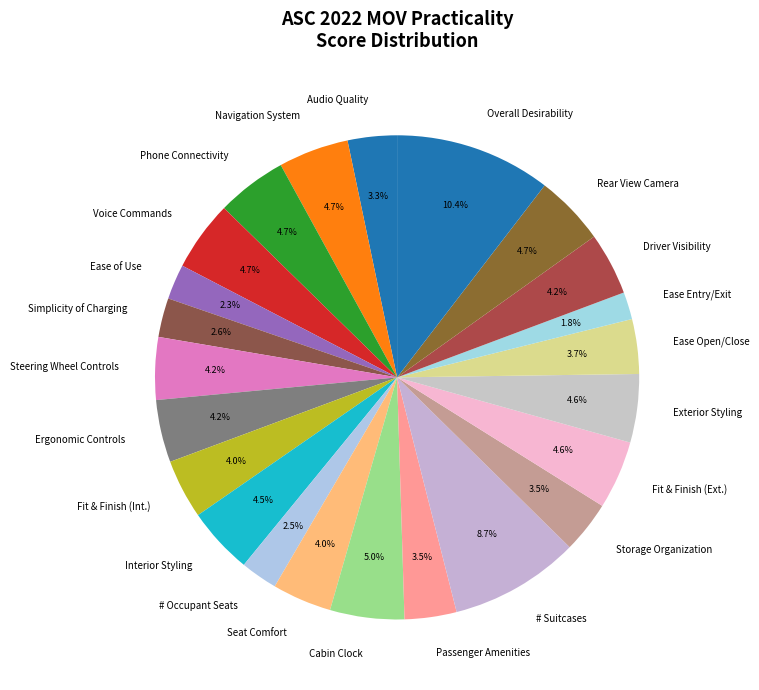

Approximately how many times larger is the value at Interior Styling compared to # Suitcases?

0.5